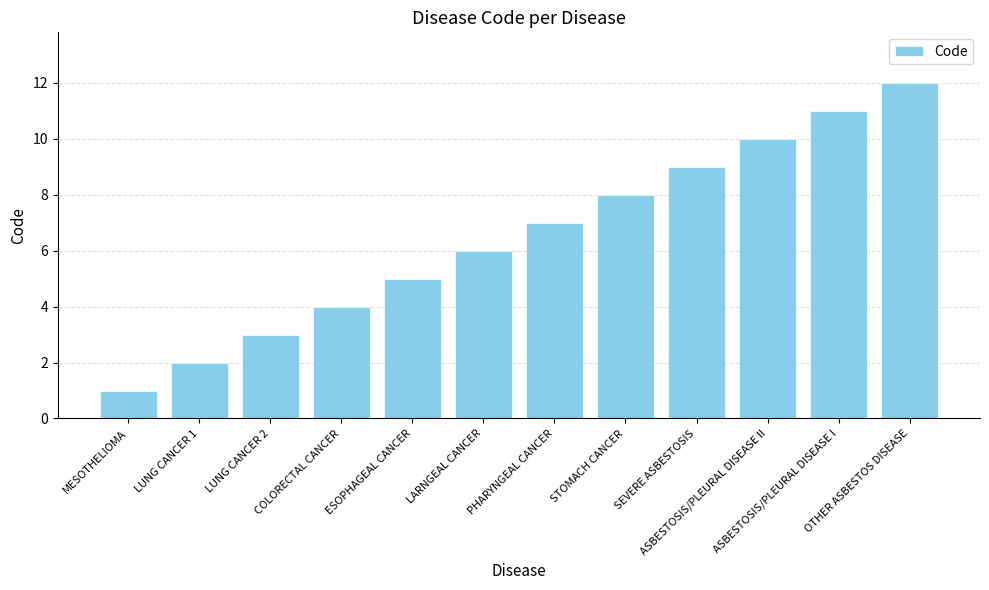

What is the label of the 12th bar from the left?

OTHER ASBESTOS DISEASE